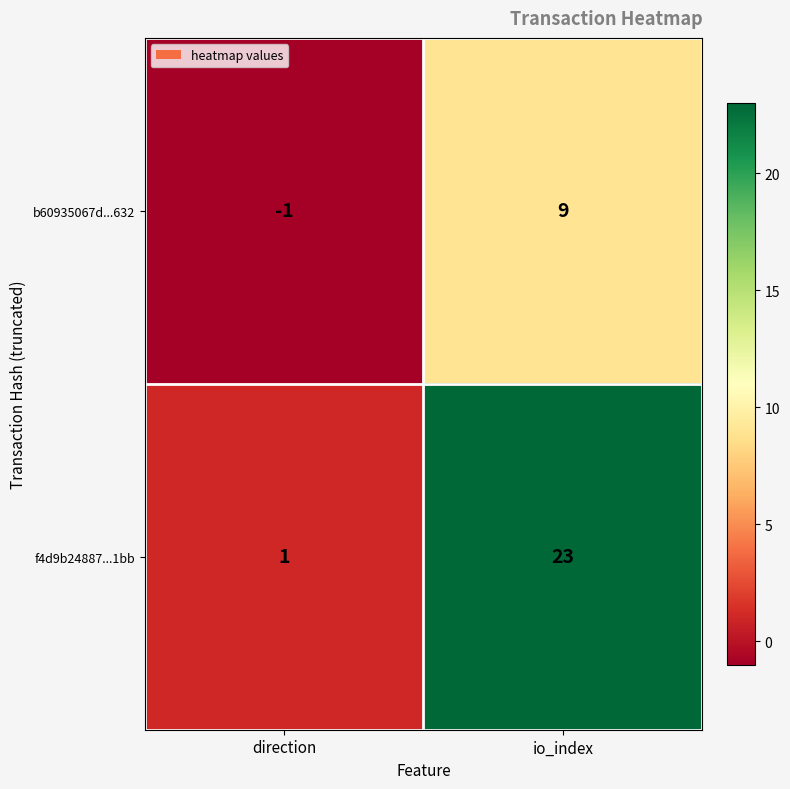

At which category is the sum across all series the highest?

io_index